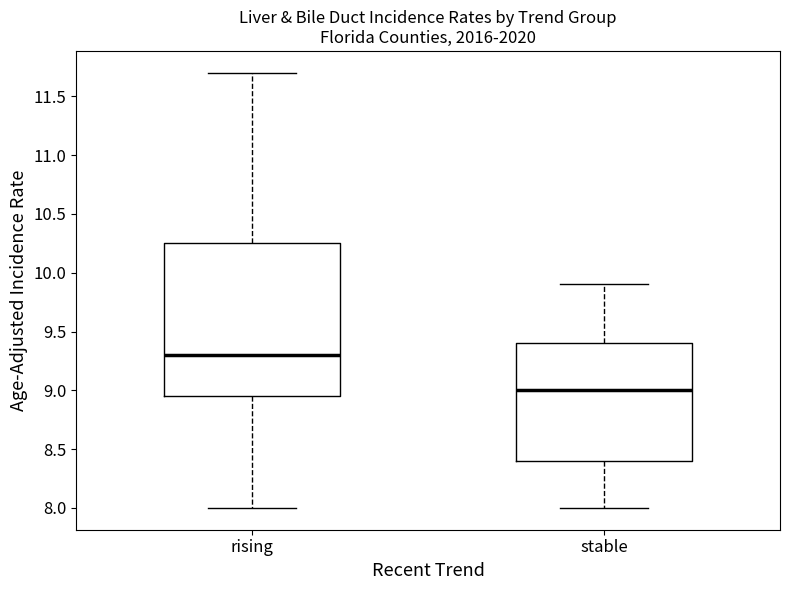

Comparing the boxes themselves (not the whiskers), which one is the tallest?

rising